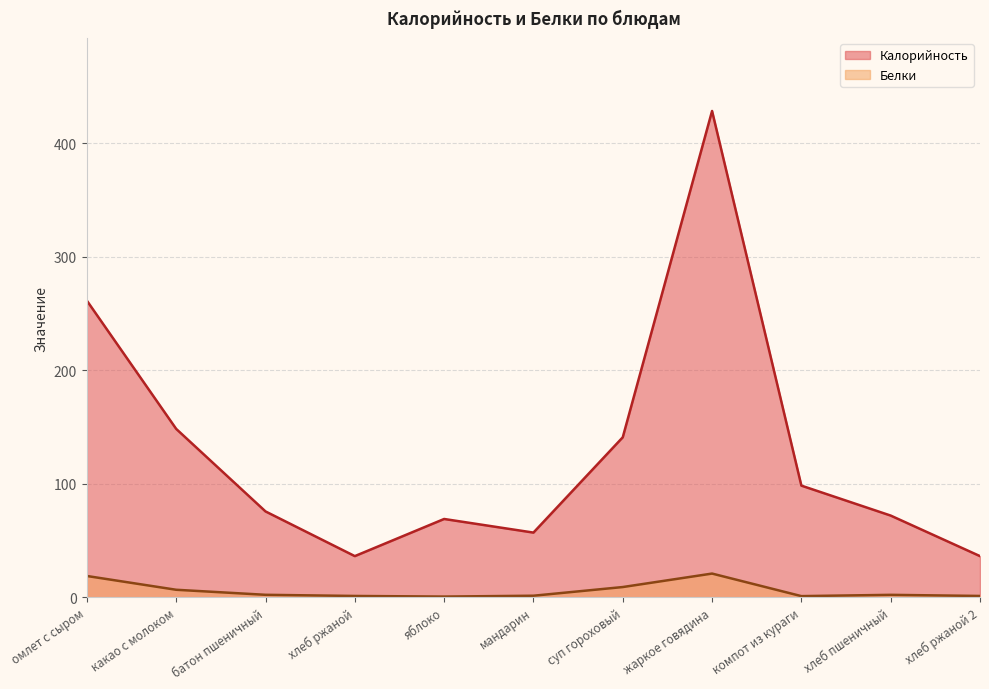

Which series has the widest spread of values?

Калорийность